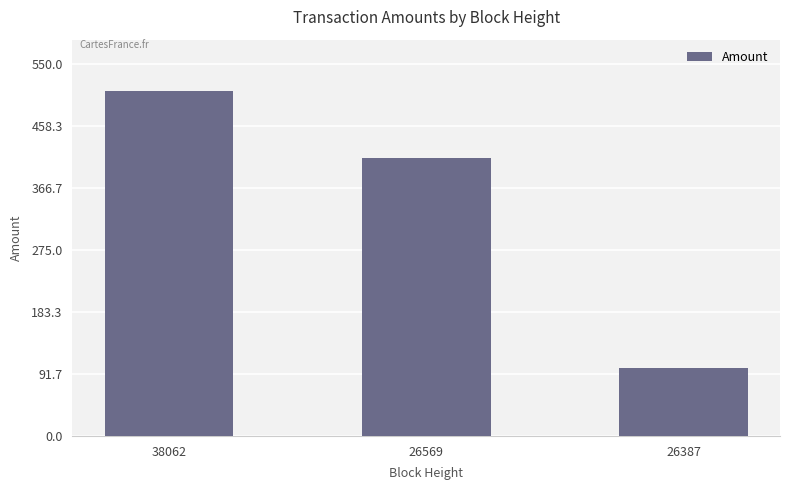

Does the chart contain any negative values?

No